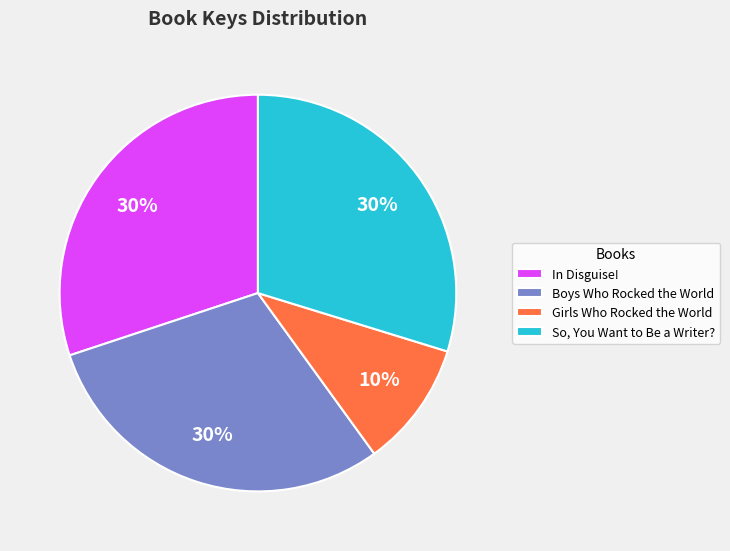

Combined, do Girls Who Rocked the World and So, You Want to Be a Writer? account for over 50%?

No